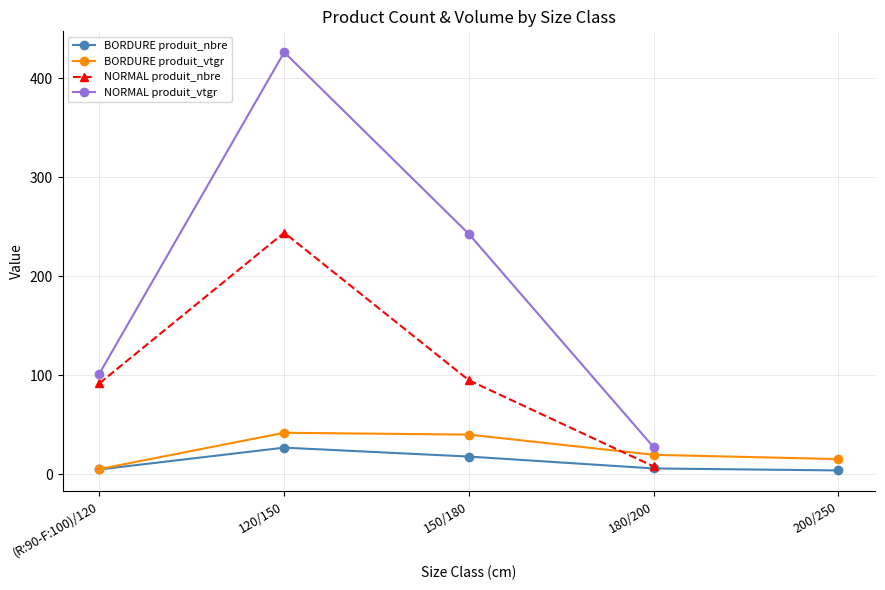

True or false: BORDURE produit_nbre and BORDURE produit_vtgr cross at least once.

False